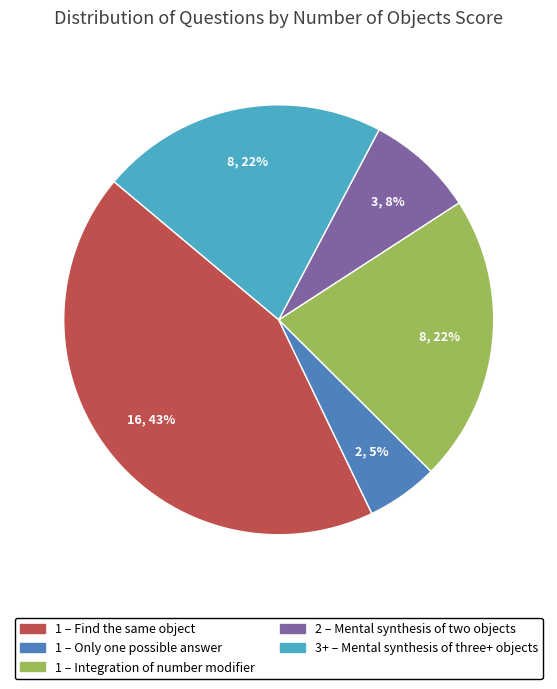

To the nearest percent, what is the average slice percentage?

20%